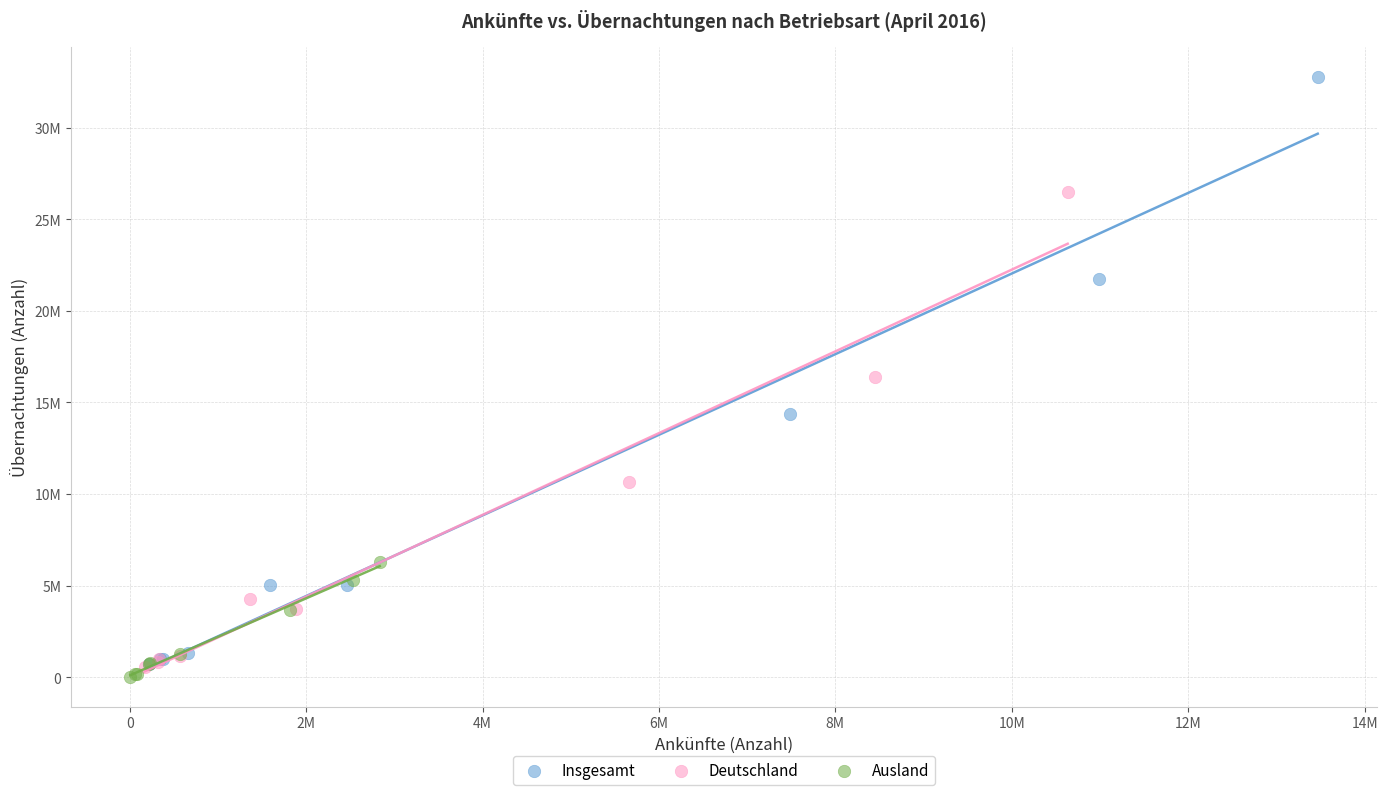

What are all the series names shown in the legend?

Insgesamt, Deutschland, Ausland